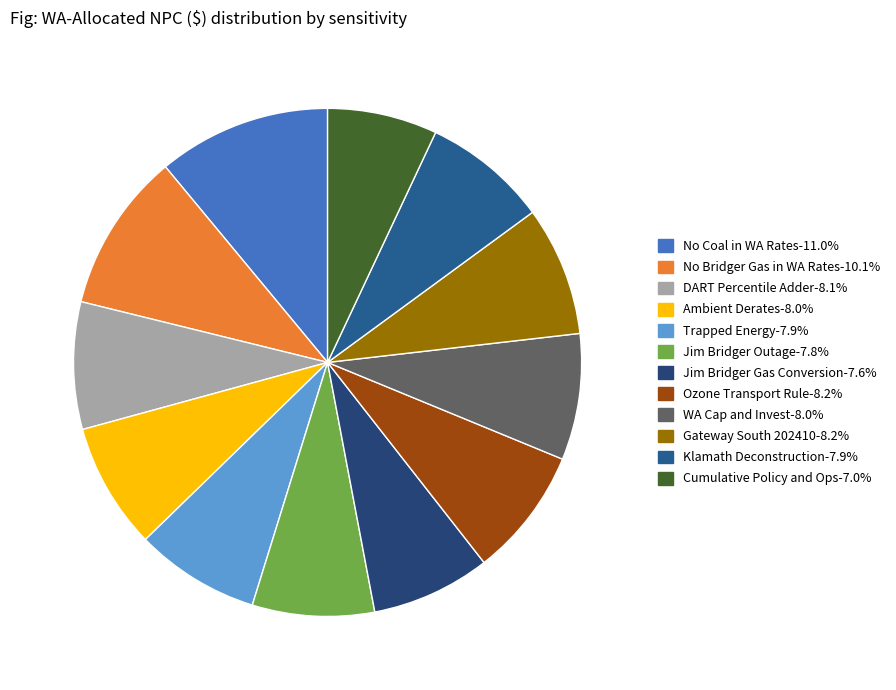

What is the ratio of the value at No Bridger Gas in WA Rates to the value at Trapped Energy?

1.3